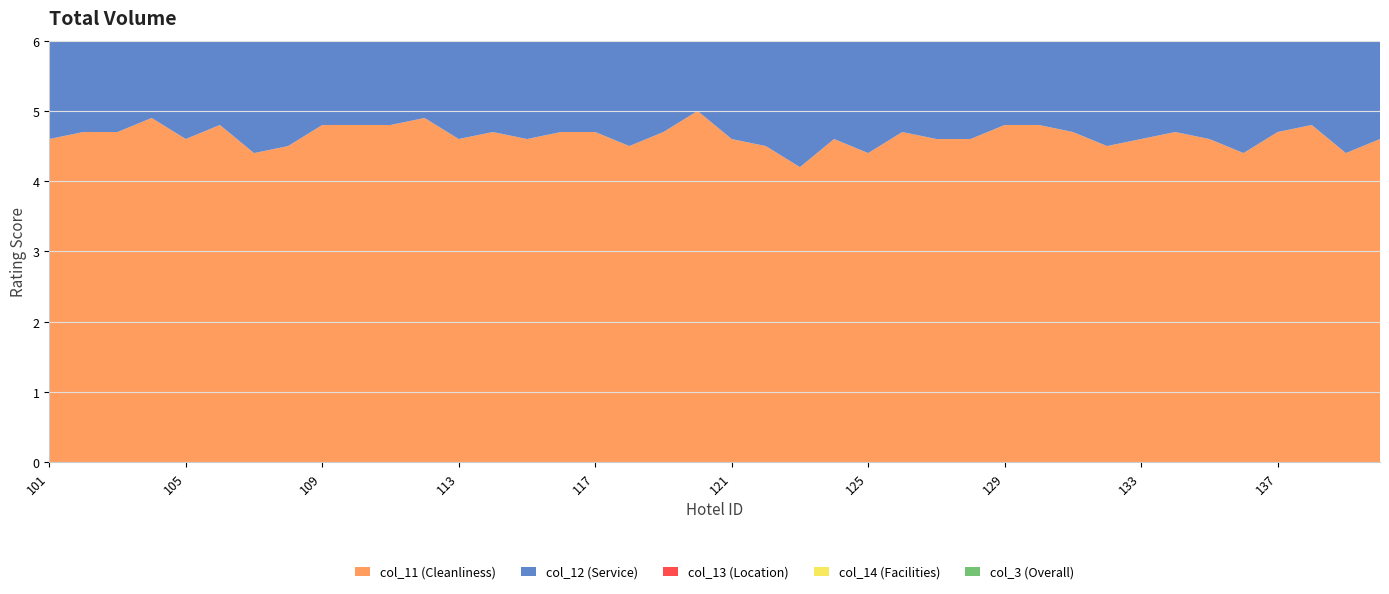

Reading right to left, extract all data points from this chart.

col_11: 4.6	4.4	4.8	4.7	4.4	4.6	4.7	4.6	4.5	4.7	4.8	4.8	4.6	4.6	4.7	4.4	4.6	4.2	4.5	4.6	5.0	4.7	4.5	4.7	4.7	4.6	4.7	4.6	4.9	4.8	4.8	4.8	4.5	4.4	4.8	4.6	4.9	4.7	4.7	4.6
col_12: 4.5	4.4	4.8	4.5	4.3	4.6	4.7	4.6	4.3	4.5	4.7	4.8	4.8	4.4	4.4	4.4	4.5	3.7	4.3	4.5	4.0	4.4	4.5	4.6	4.6	4.5	4.6	4.5	4.8	4.7	4.6	4.7	4.2	4.1	4.7	4.6	4.9	4.6	4.6	4.5
col_13: 4.7	4.4	4.8	4.7	4.5	4.6	4.7	4.6	4.4	4.6	4.8	4.8	4.8	4.5	4.5	4.4	4.6	3.9	4.5	4.3	5.0	4.6	4.5	4.7	4.6	4.6	4.5	4.5	4.9	4.7	4.7	4.7	4.2	4.4	4.5	4.6	4.9	4.4	4.7	4.5
col_14: 4.7	4.5	4.8	4.6	4.4	4.7	4.8	4.7	4.5	4.6	4.8	4.9	4.9	4.6	4.6	4.5	4.6	3.9	4.4	4.6	5.0	4.7	4.6	4.7	4.5	4.6	4.7	4.6	4.9	4.8	4.7	4.8	4.3	4.4	4.7	4.7	4.9	4.7	4.7	4.6
col_3: 4.6	4.4	4.8	4.6	4.4	4.6	4.7	4.6	4.4	4.6	4.8	4.8	4.8	4.5	4.5	4.4	4.6	3.9	4.4	4.5	4.7	4.6	4.6	4.7	4.6	4.6	4.6	4.6	4.9	4.7	4.7	4.7	4.3	4.3	4.7	4.6	4.9	4.6	4.7	4.6